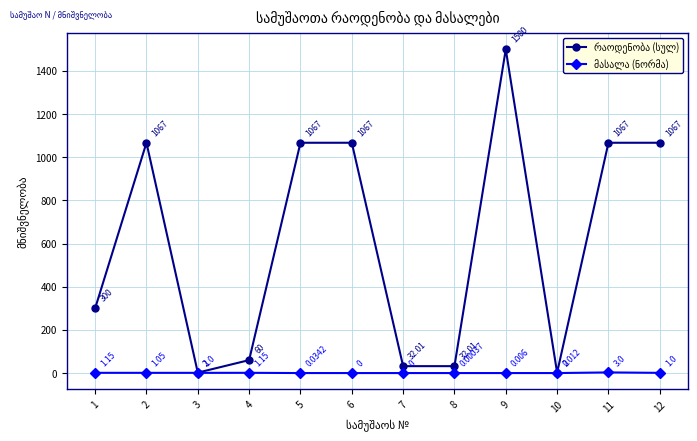

List the series in order of their peak value, highest first.

რაოდენობა (სულ), მასალა (ნორმა)